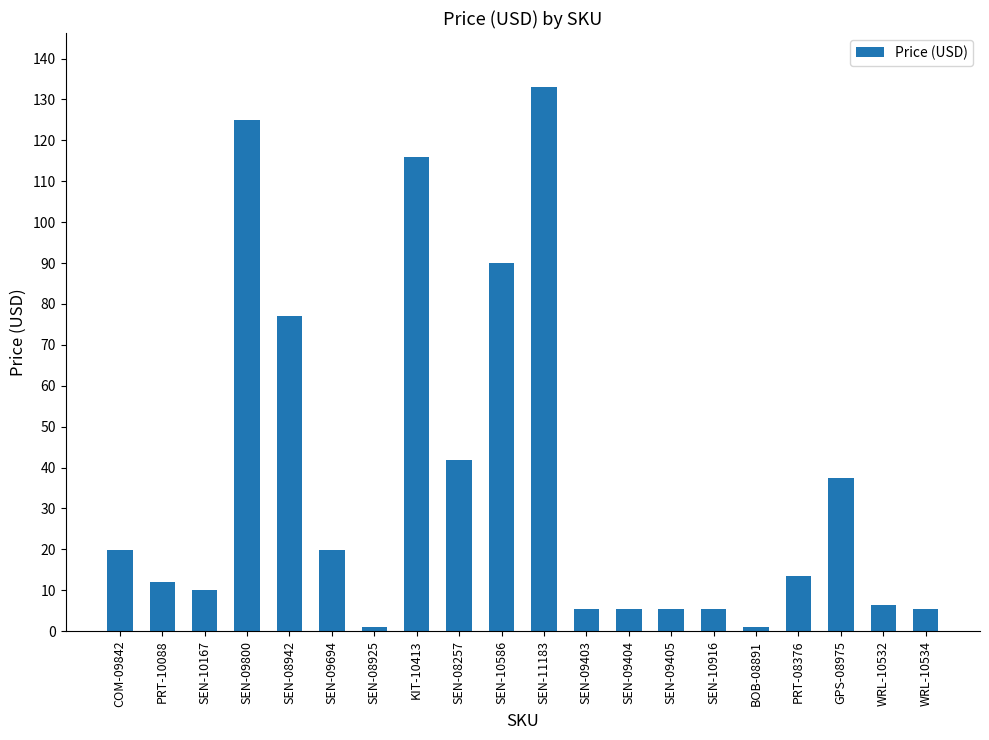

Where is the data nearest to the value 66?

SEN-08942